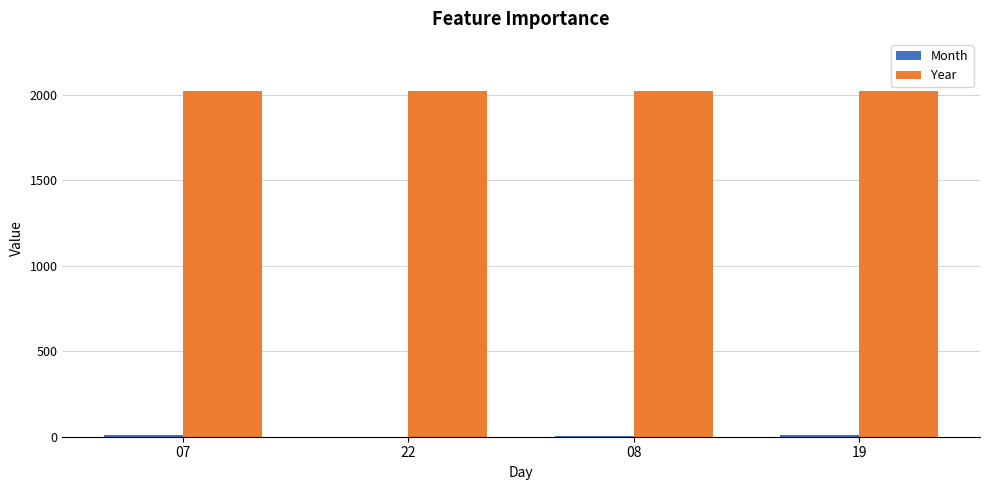

What is the greatest value displayed?

2023